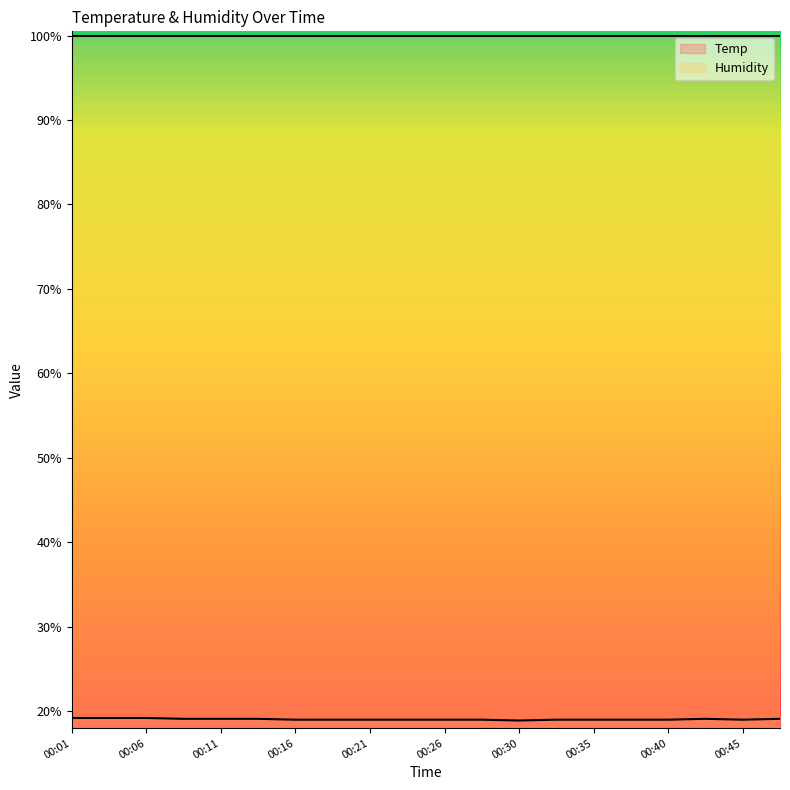

What is the change in value from 00:11 to 00:33?

-0.1